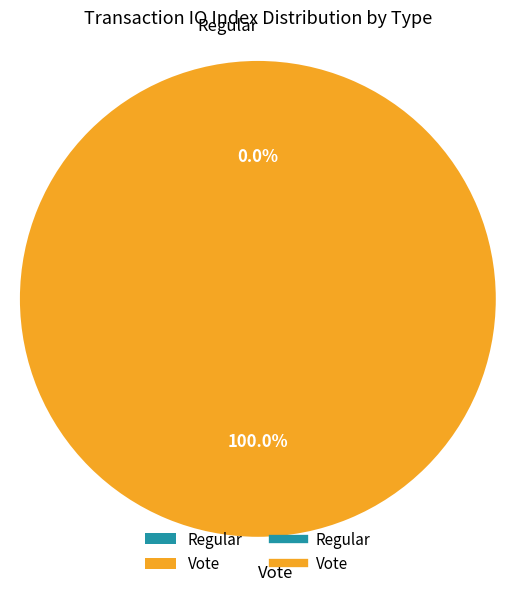

The Regular slice represents 0% of the pie. True or false?

True